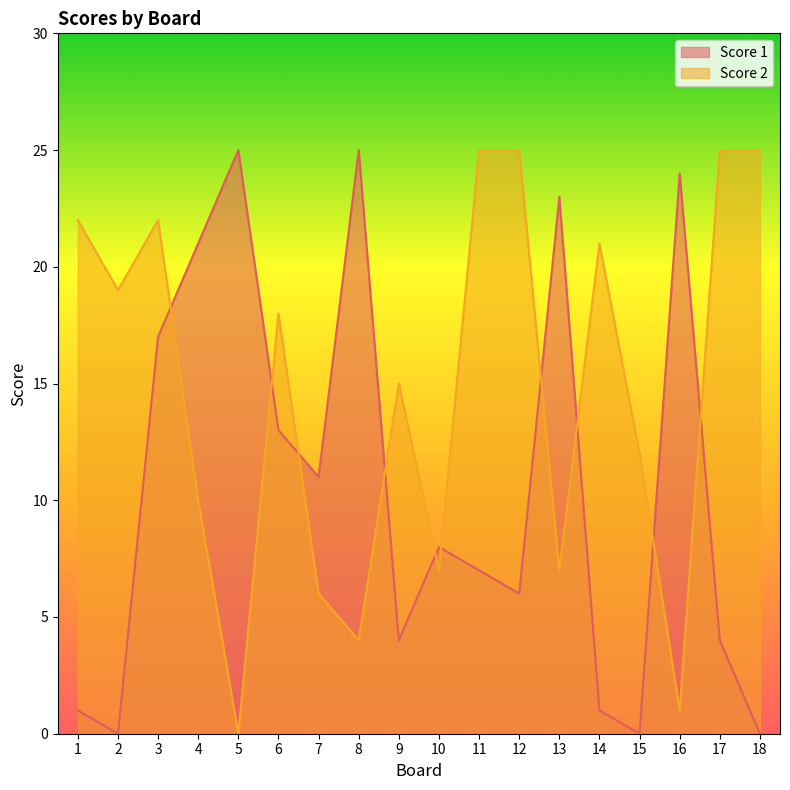

What is the average value of the Score 1 series?

11